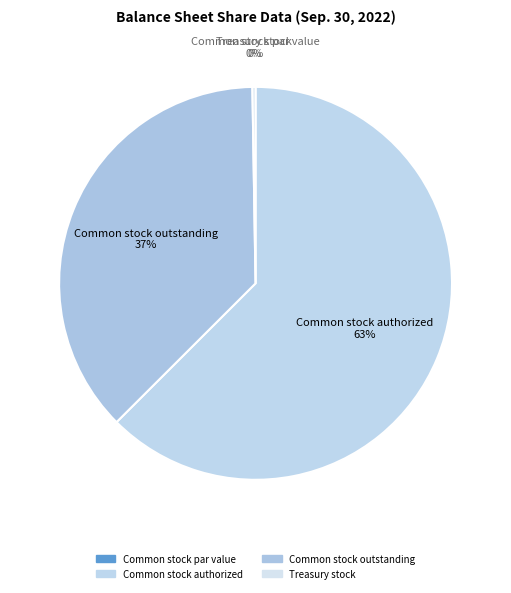

Which slice is the smallest?

Common stock par value